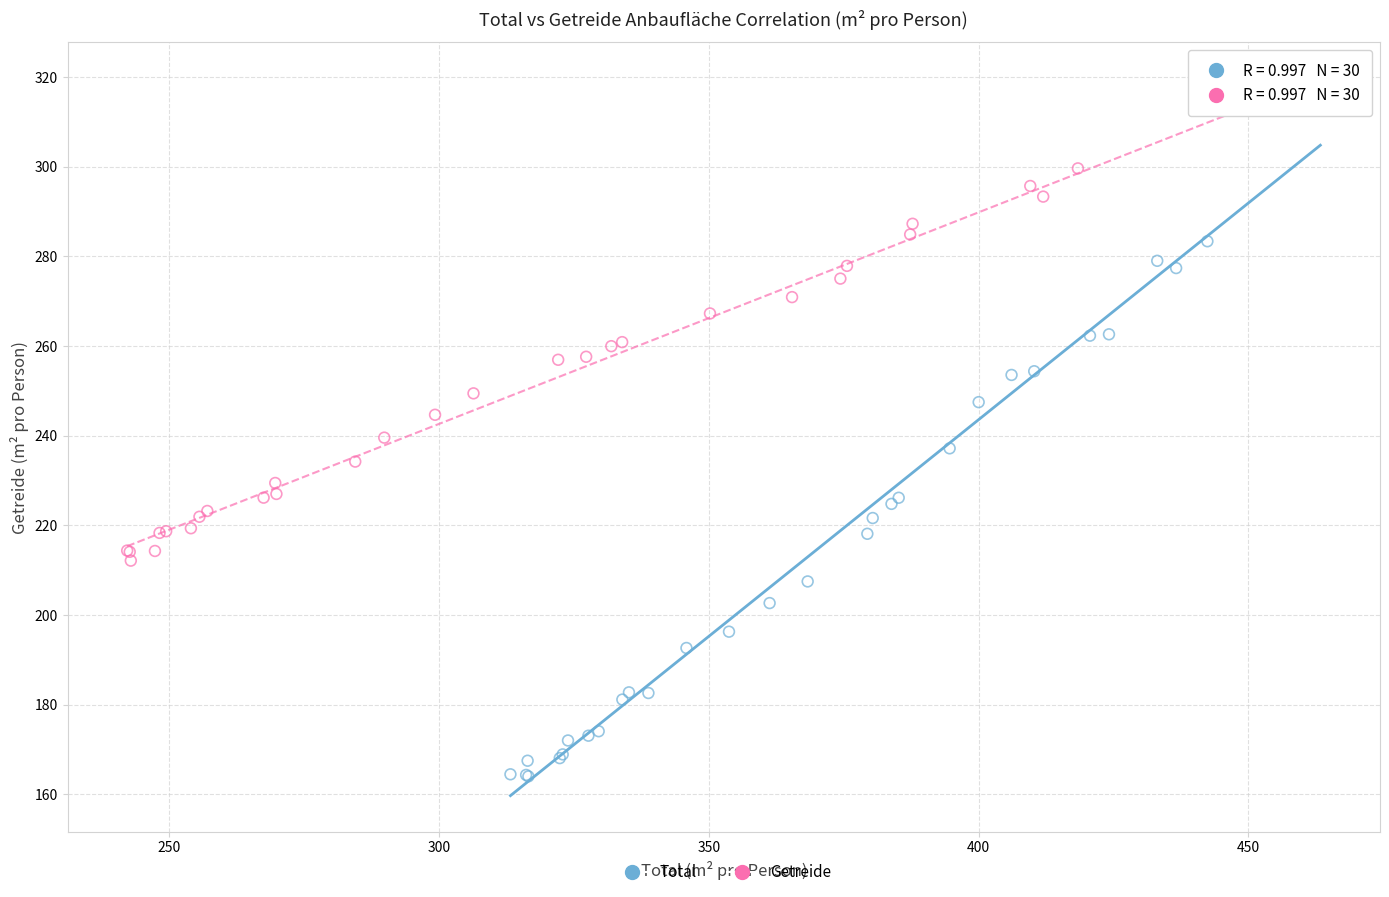

Which series has the largest Y range (max minus min)?

Total